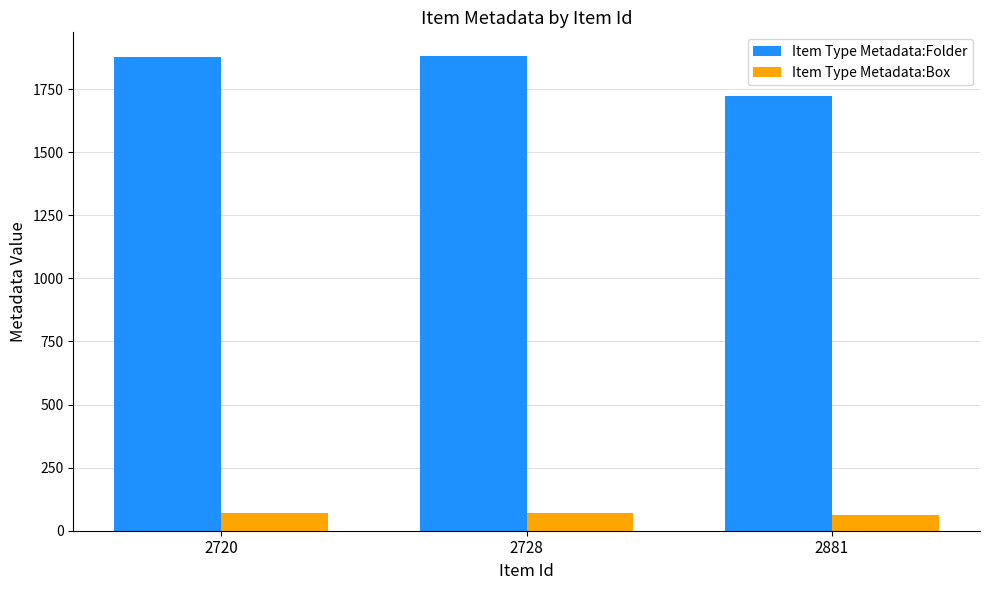

What is the maximum value shown in the chart?

1881